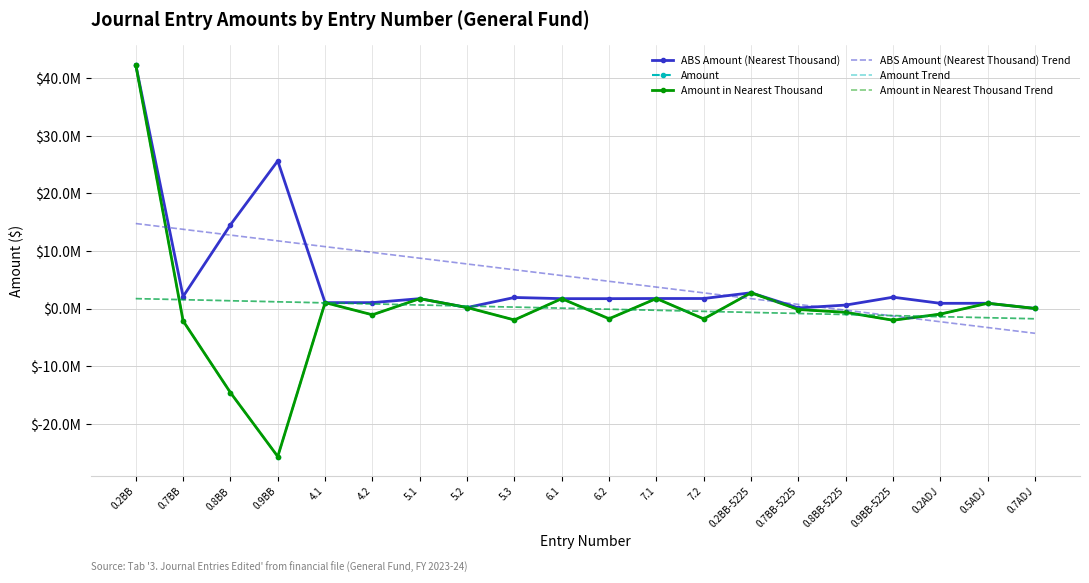

How many negative values does the Amount in Nearest Thousand series have?

11